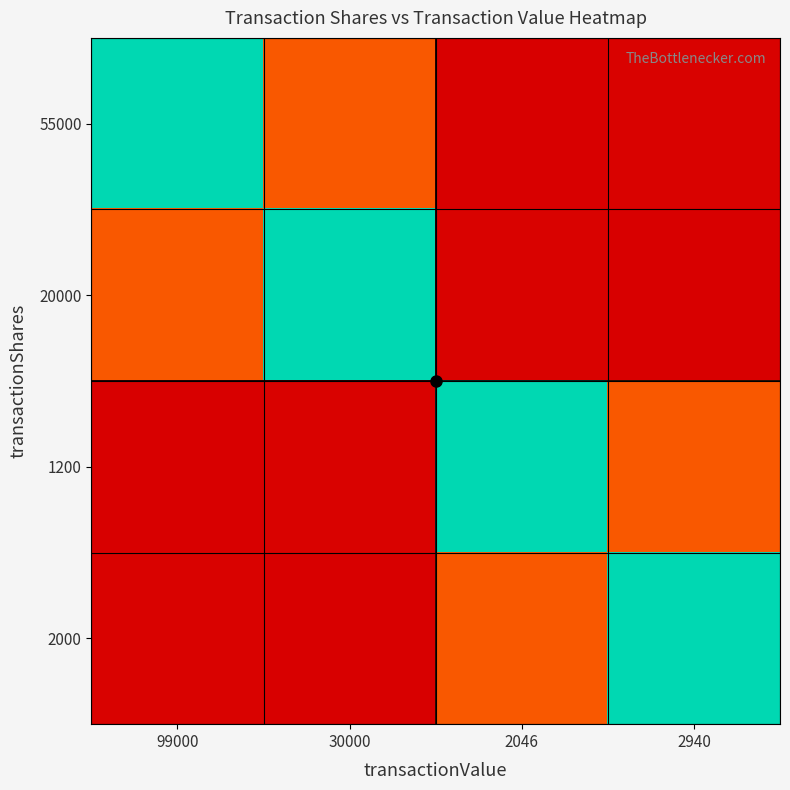

Which series has the widest spread of values?

55000